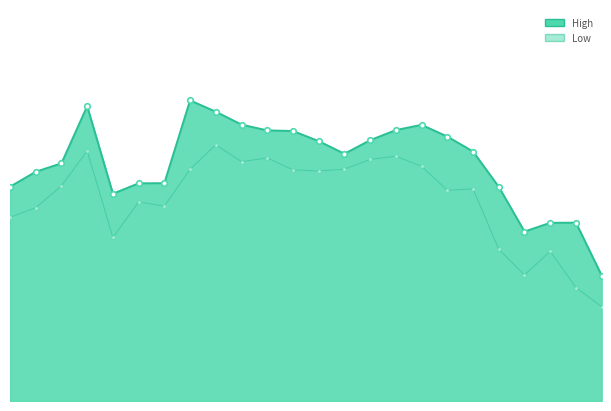

True or false: High line and Low intersect in this chart.

False